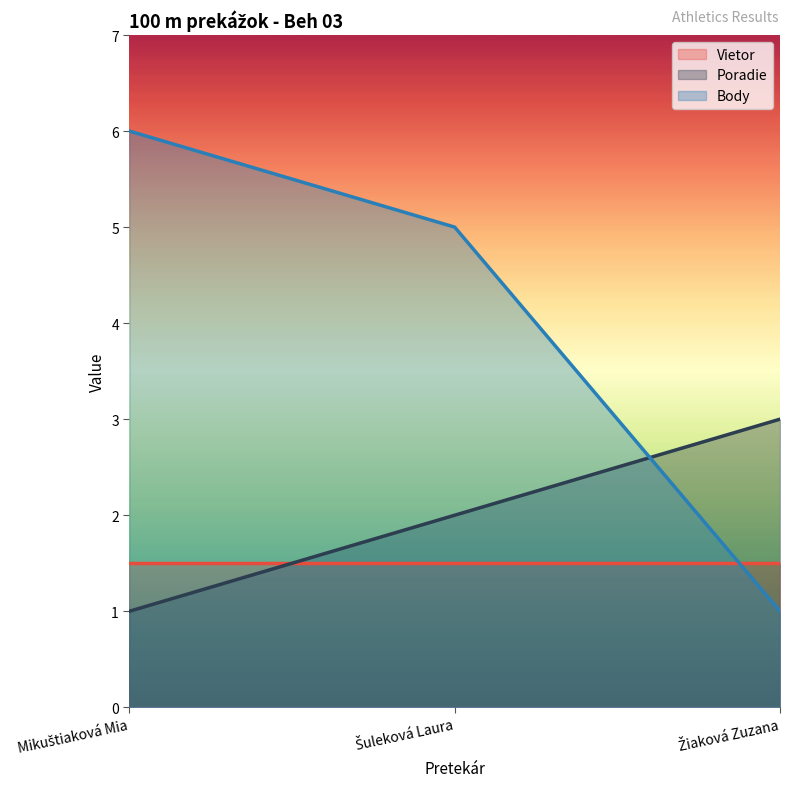

What are all the series names shown in the legend?

Vietor, Poradie, Body